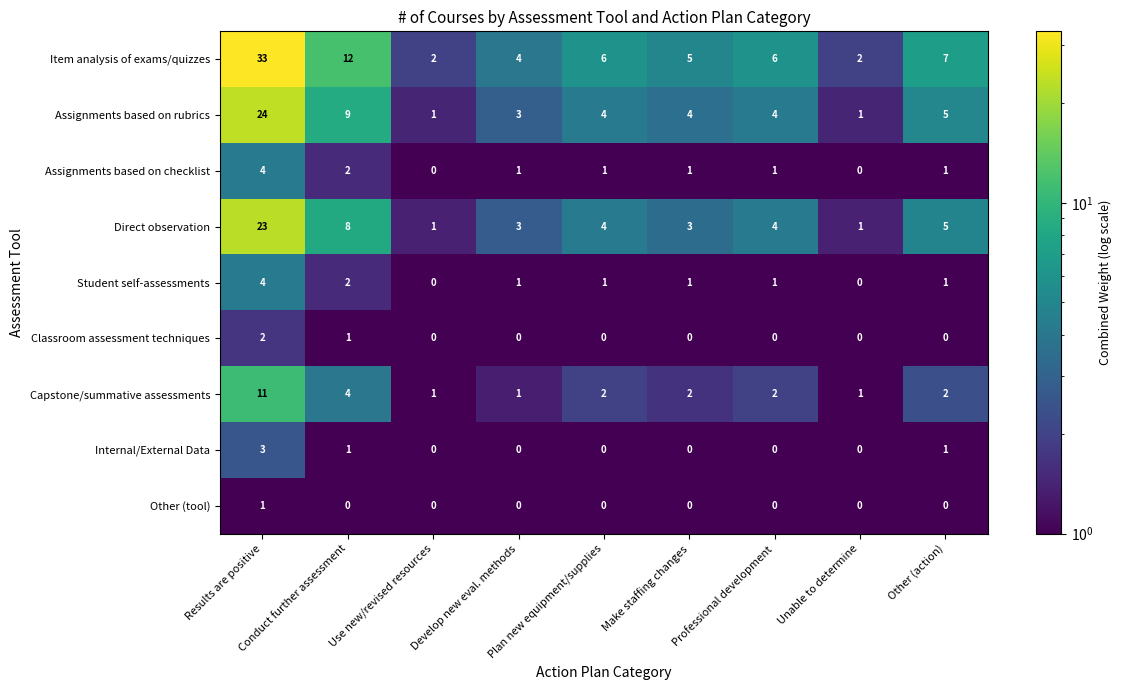

Is it true that Direct observation equals 6 at Plan new equipment/supplies?

False